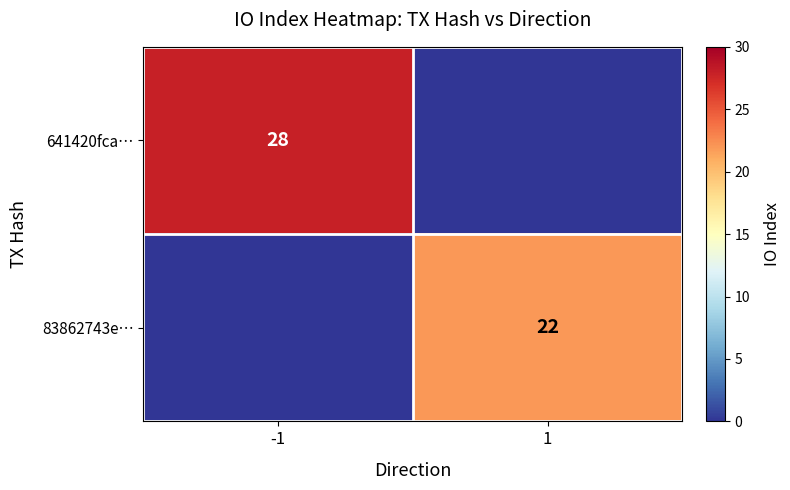

Is it true that 83862743e… equals 22 at 1?

True